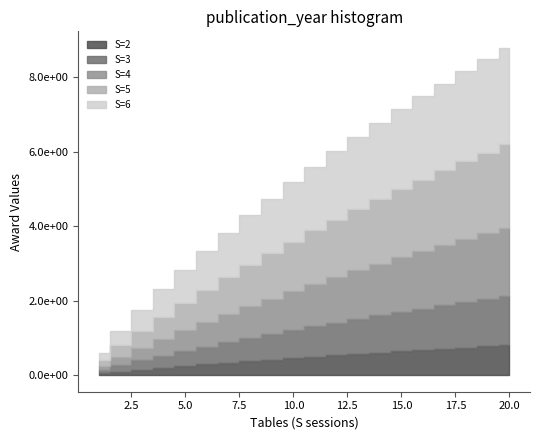

Does the chart display data point markers on the line(s)?

No